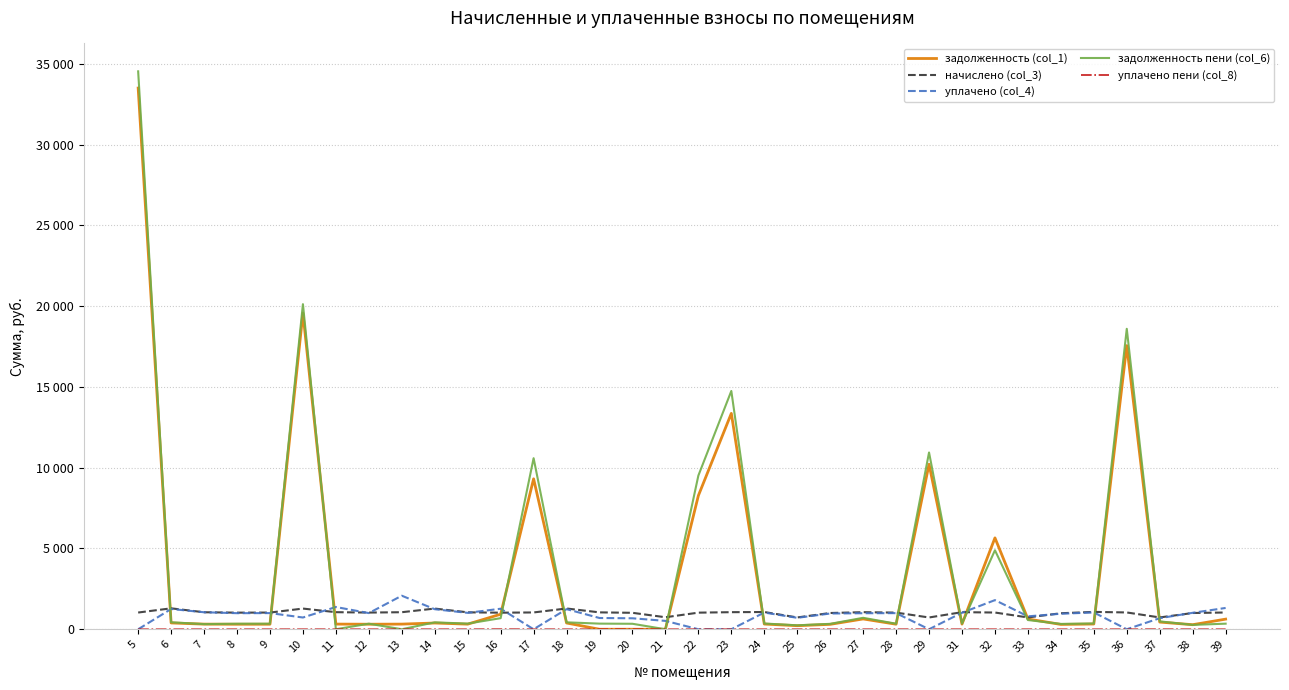

At how many categories does at least one series exceed 29741?

1